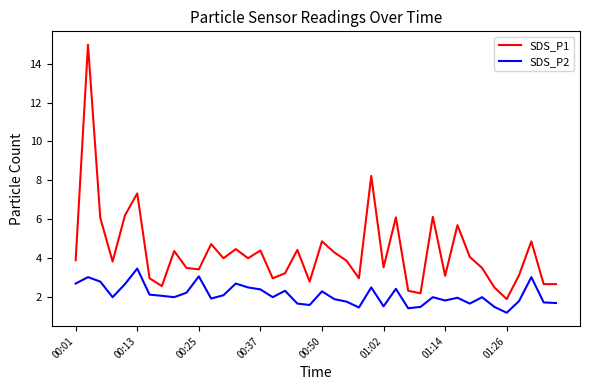

List the series in order of their overall mean, highest first.

SDS_P1, SDS_P2